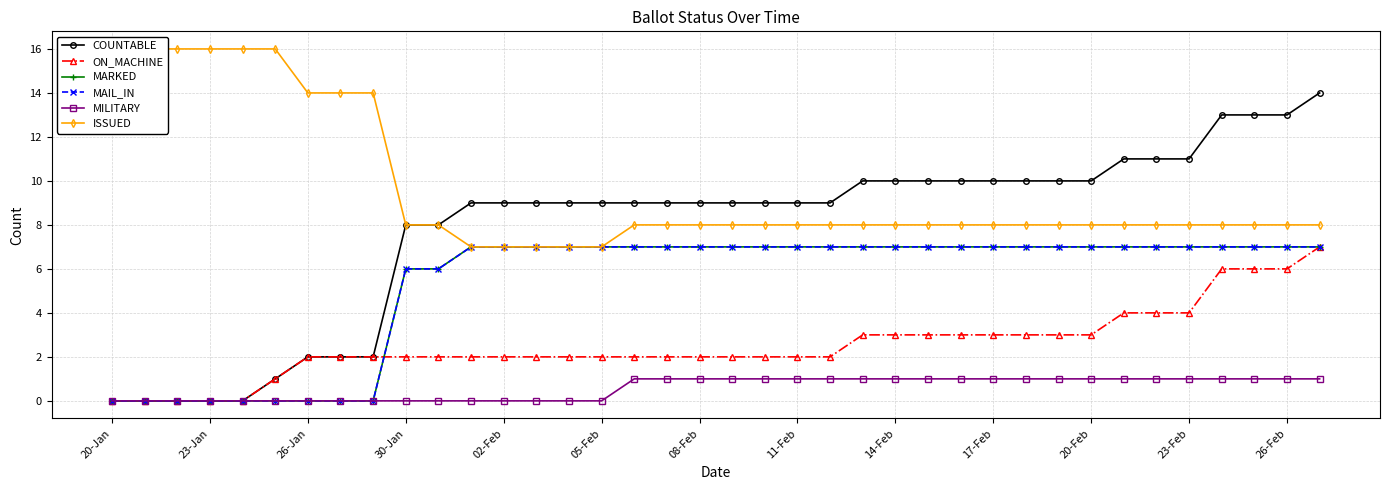

What is the difference between the highest and lowest values at 16?

8